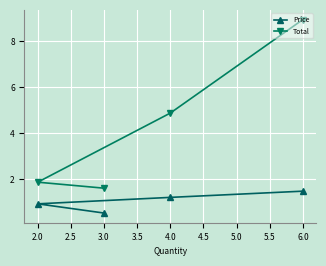

True or false: Total has more than 0 points higher than both neighbors.

False